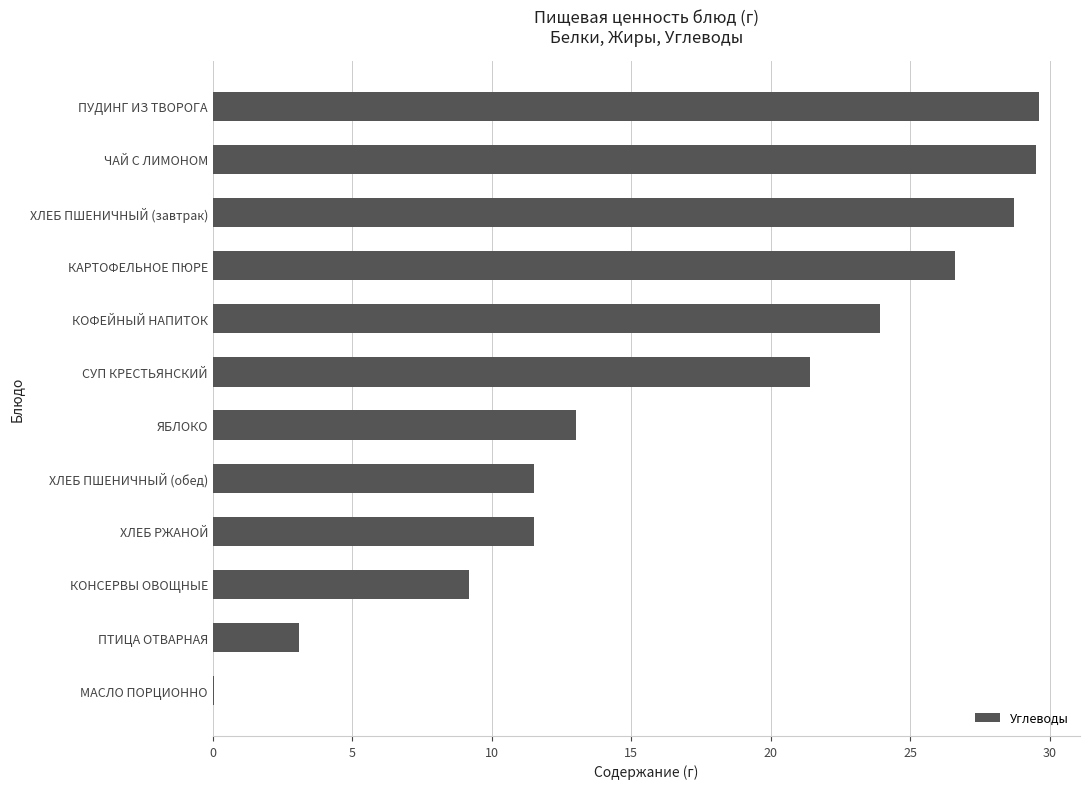

Are the bars horizontal?

Yes